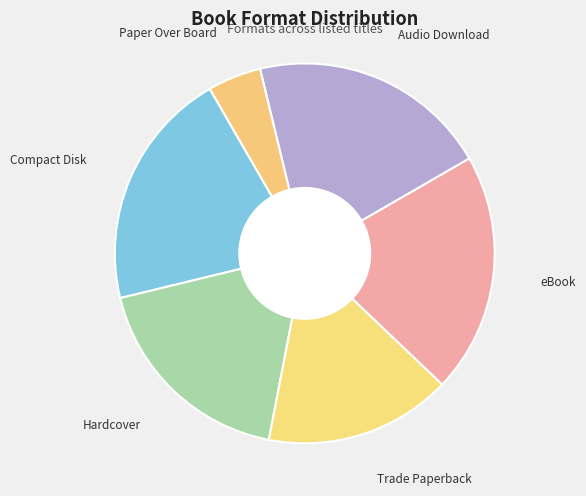

Does eBook account for over 50% of the chart?

No